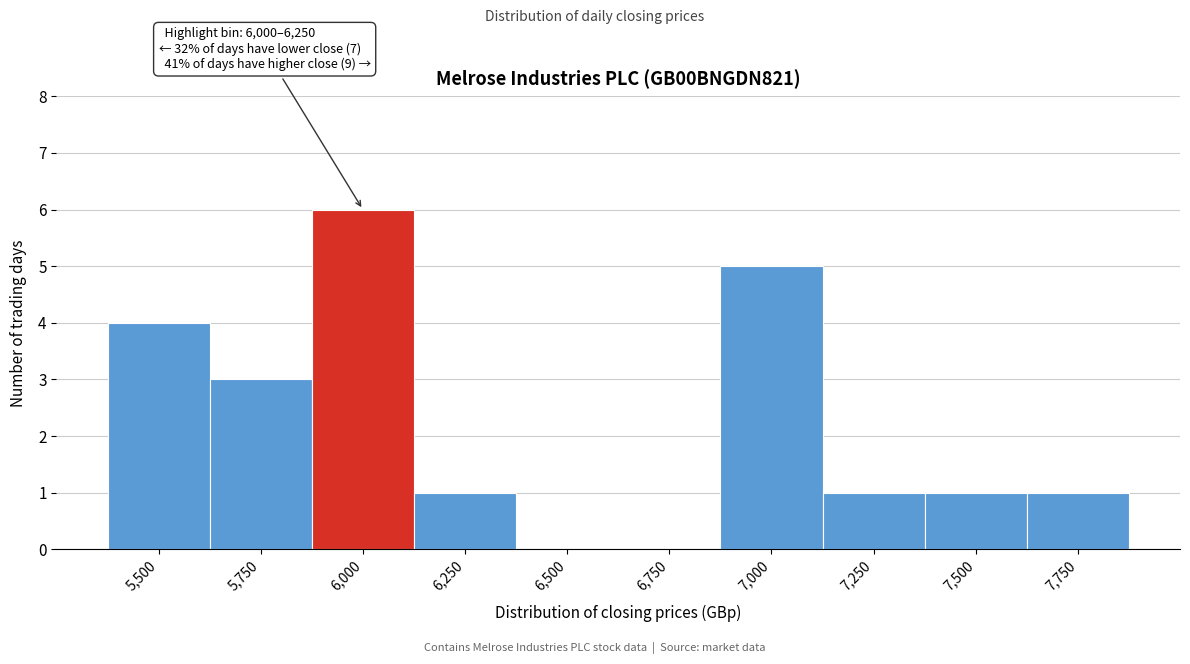

Reading left to right, list all the values displayed in this chart.

5,500=4	5,750=3	6,000=6	6,250=1	6,500=0	6,750=0	7,000=5	7,250=1	7,500=1	7,750=1